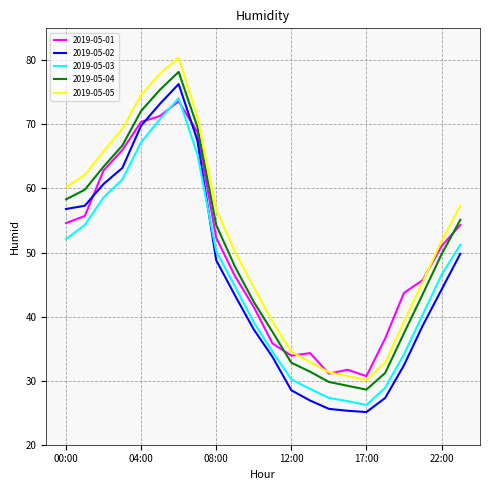

True or false: 2019-05-03 and 2019-05-04 cross at least once.

False